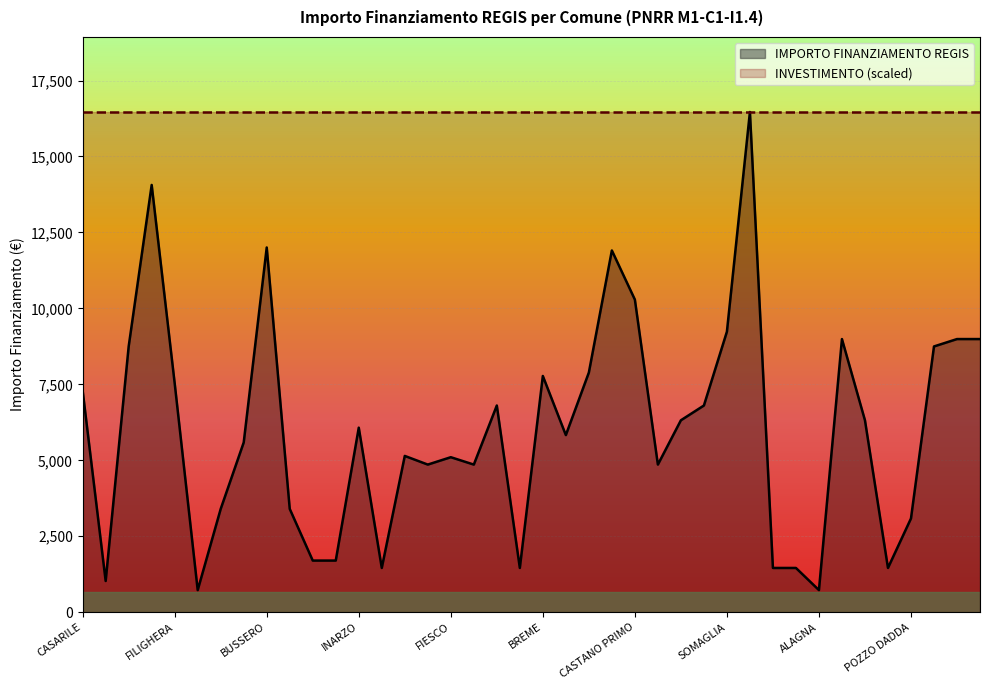

True or false: there are more than 2 points higher than both neighbors.

True